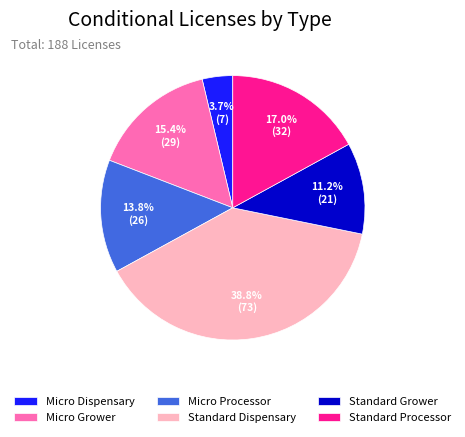

Which category has the smallest portion of the pie?

Micro Dispensary